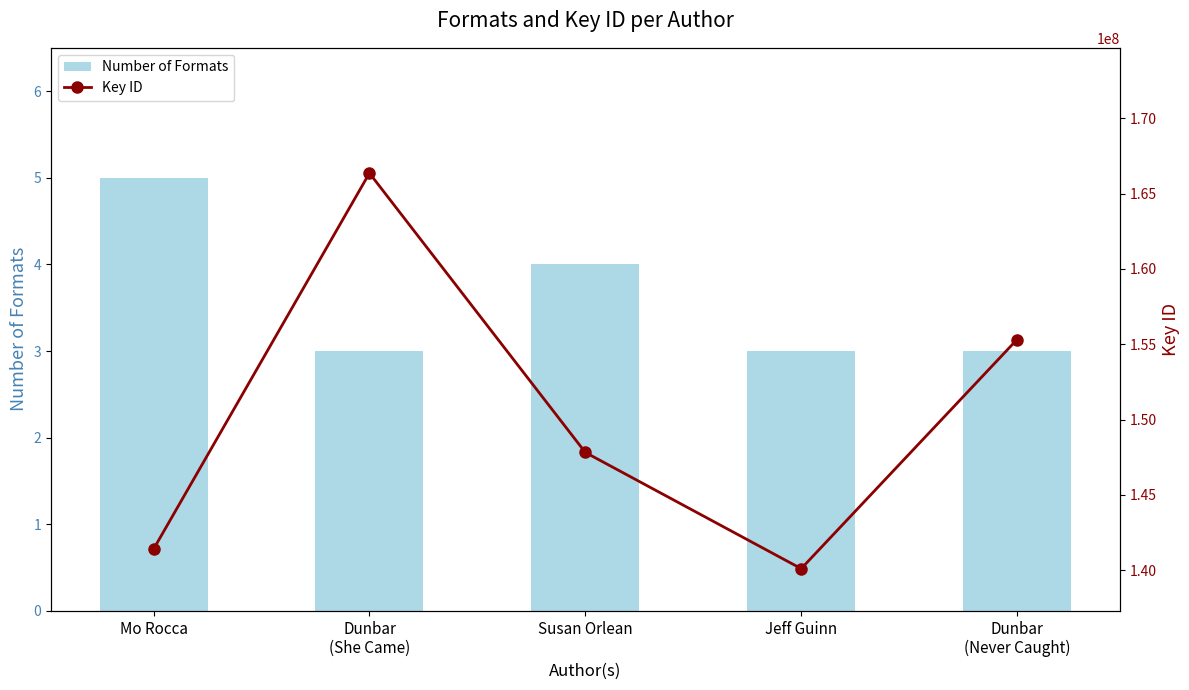

Read the Number of Formats value at Mo Rocca.

5